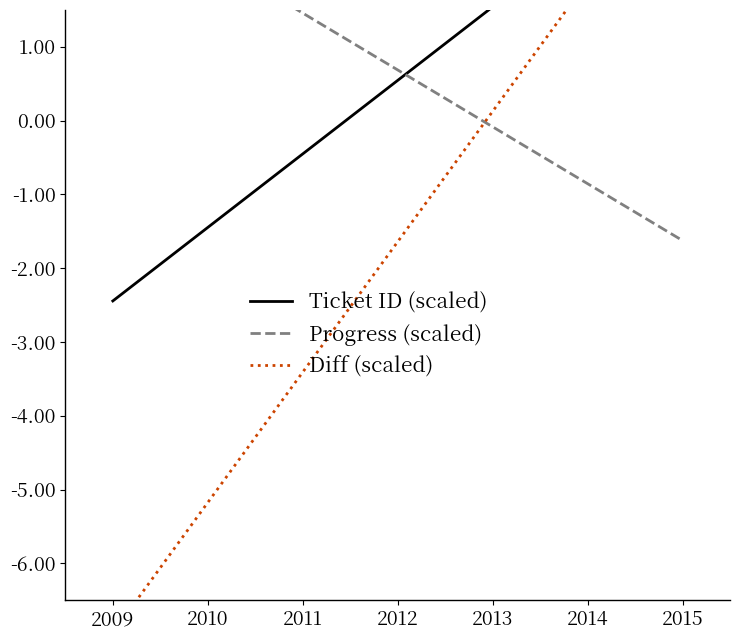

Is this an area chart (filled region under the line)?

No